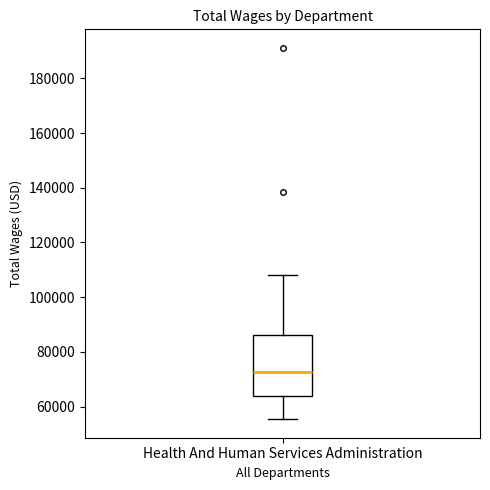

Transcribe this box plot: give where the median line is, the range the box spans, and where the two whiskers end, as read against the y-axis. The values are not printed on the chart, so give them approximately, as read against the axis.

median 72000, box 64000 to 86000, whiskers 56000 to 108000